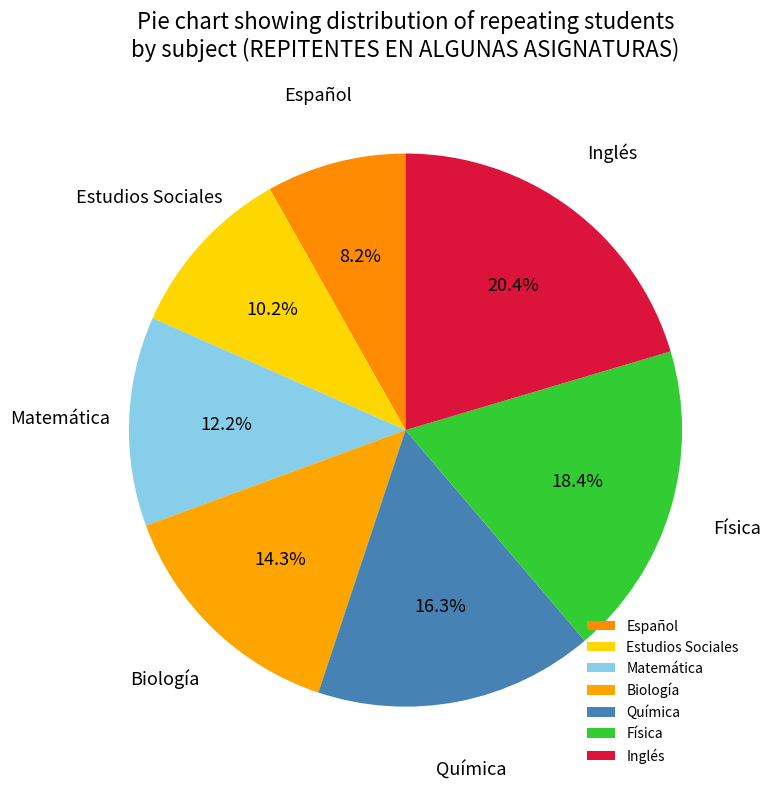

How many slices are in this pie chart?

7